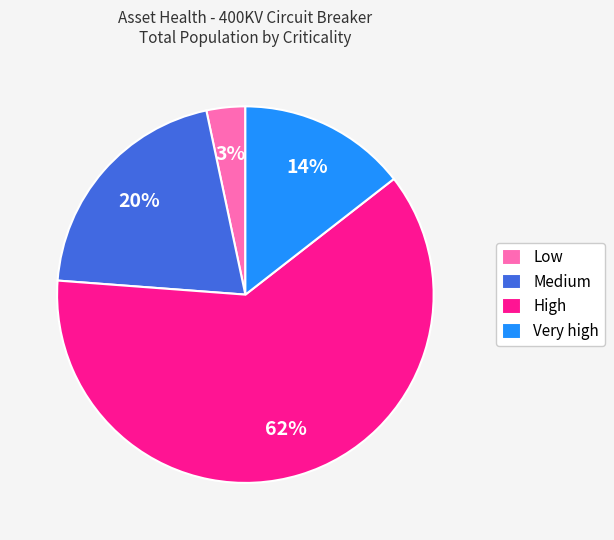

The High slice represents 53% of the pie. True or false?

False